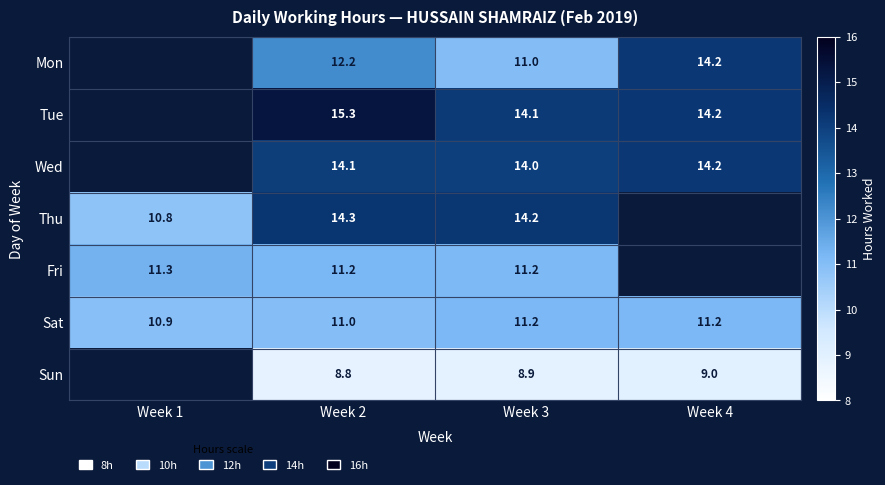

The Thu series shows 14.2 at Week 3. True or false?

True